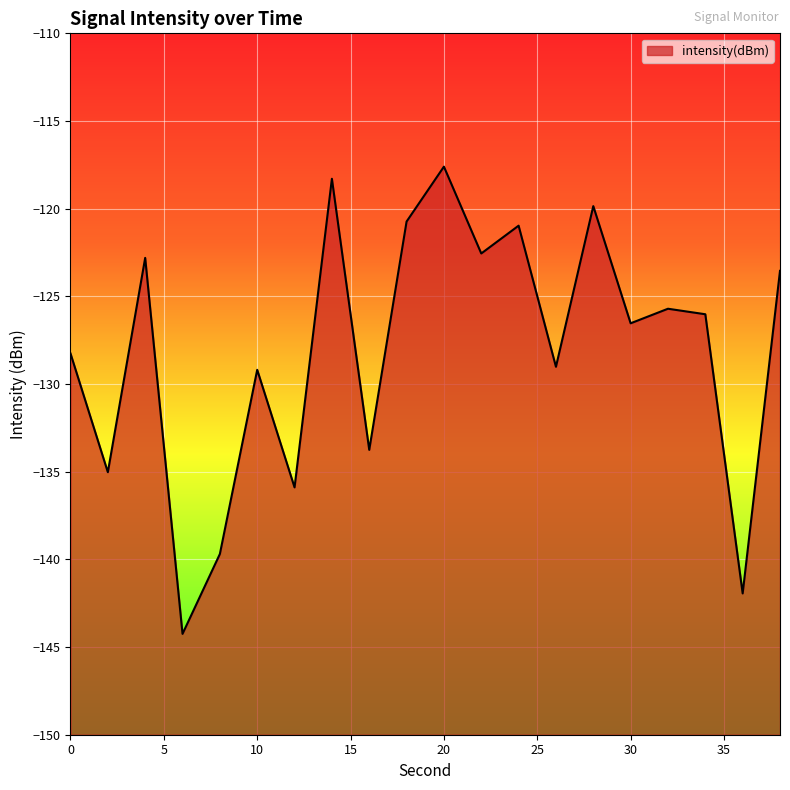

What is the value of the 7th point from the left?

-135.9